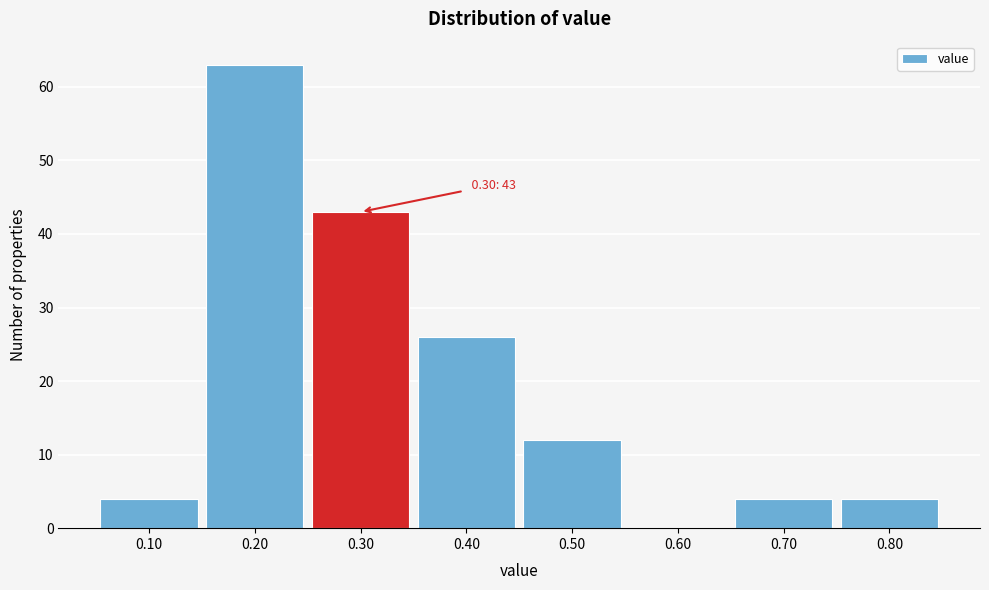

Over which range of the x-axis is the bar tallest?

0.15 to 0.25